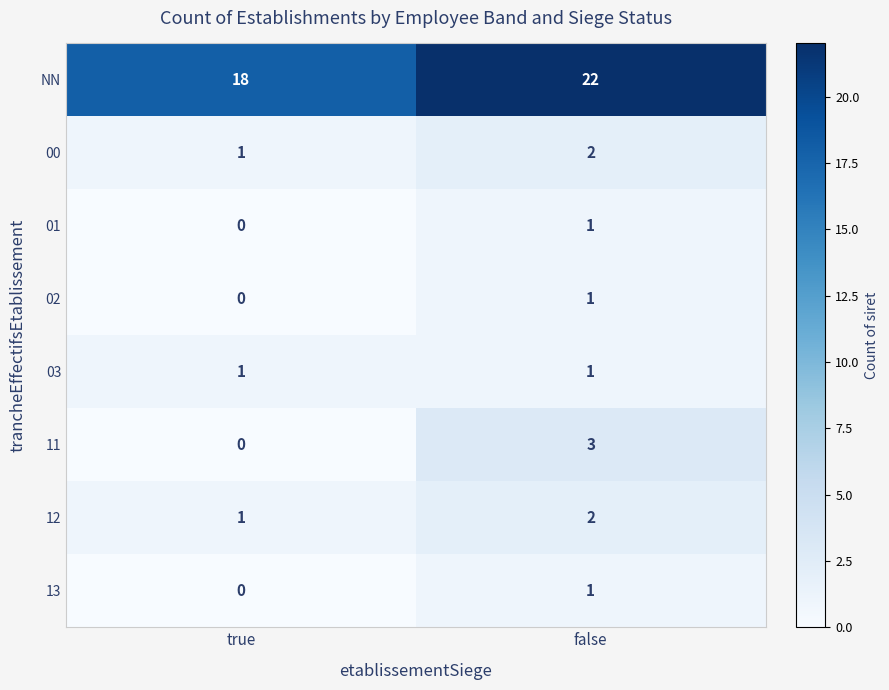

Reading left to right, list all the values displayed in this chart.

NN: true=18	false=22
00: true=1	false=2
01: true=0	false=1
02: true=0	false=1
03: true=1	false=1
11: true=0	false=3
12: true=1	false=2
13: true=0	false=1